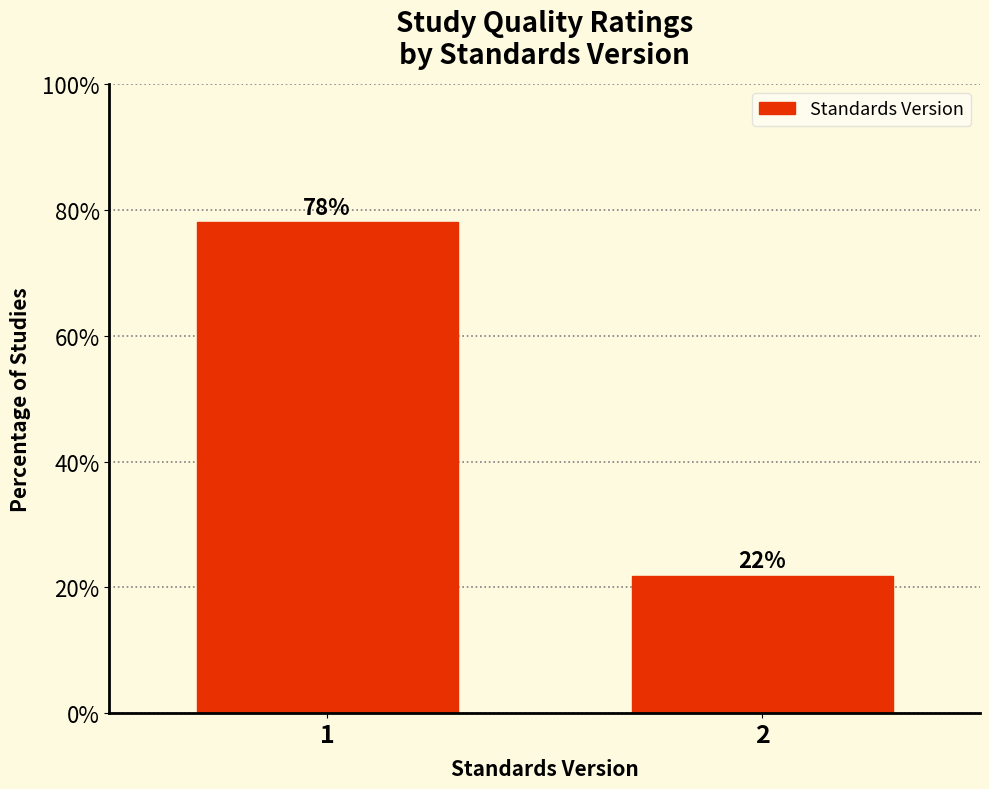

Is it true that the value at 2 is 8.2?

False